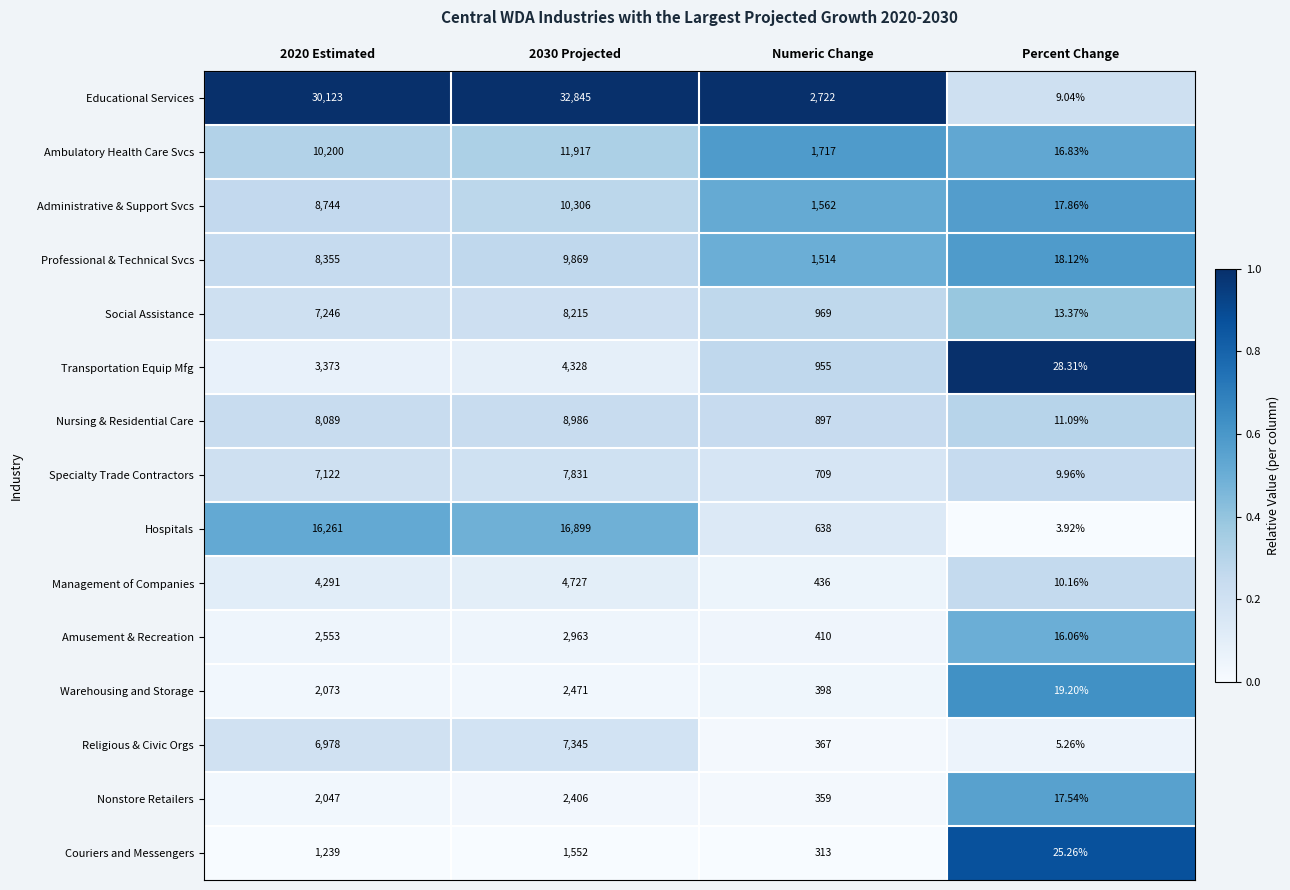

Rank the series at 2020 Estimated from highest to lowest value.

Educational Services, Hospitals, Ambulatory Health Care Svcs, Administrative & Support Svcs, Professional & Technical Svcs, Nursing & Residential Care, Social Assistance, Specialty Trade Contractors, Religious & Civic Orgs, Management of Companies, Transportation Equip Mfg, Amusement & Recreation, Warehousing and Storage, Nonstore Retailers, Couriers and Messengers